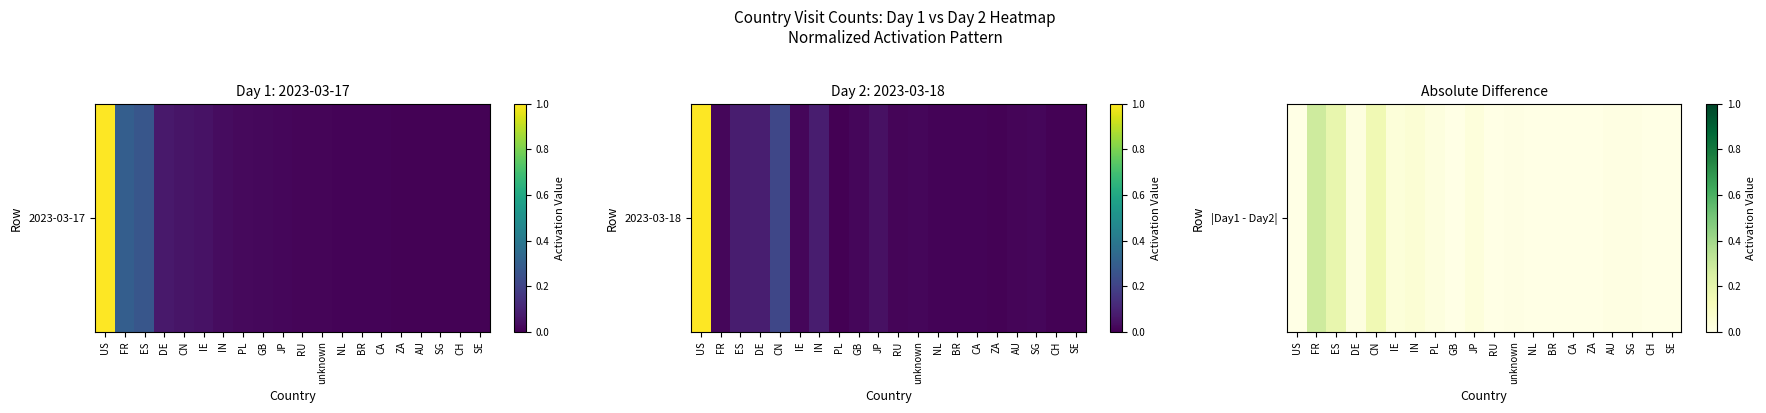

True or false: the data shows 0.0 at BR.

False